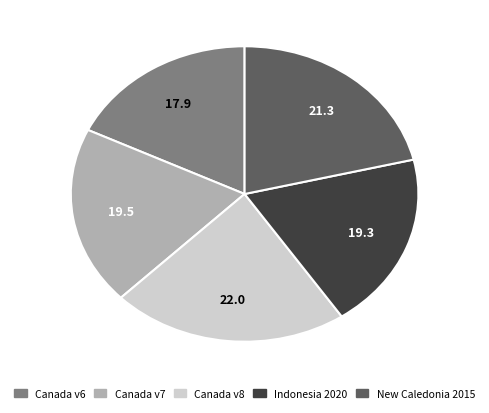

Does any single category account for the majority?

No